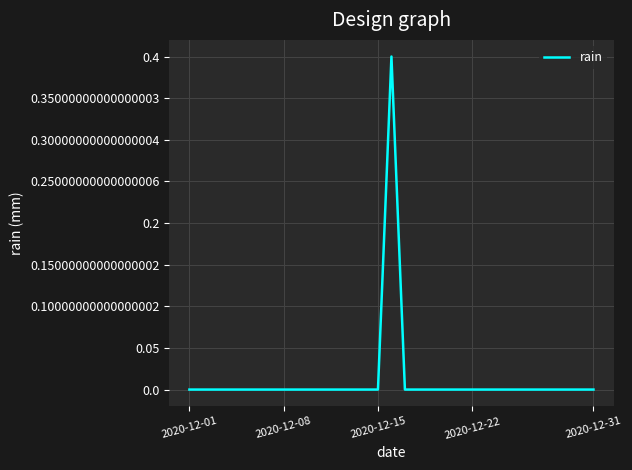

The value at 2020-12-08 is 0.0. True or false?

True